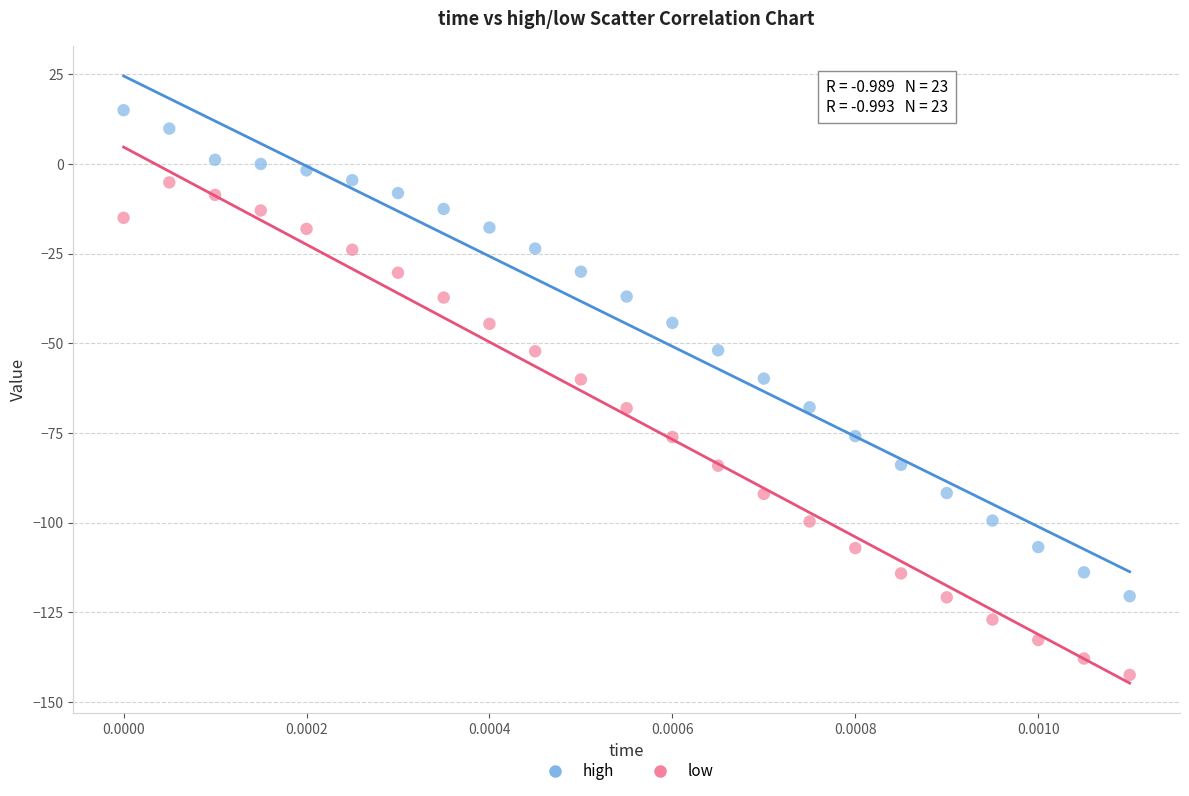

Across all data points, what is the range of Y values (max minus min)?

157.5